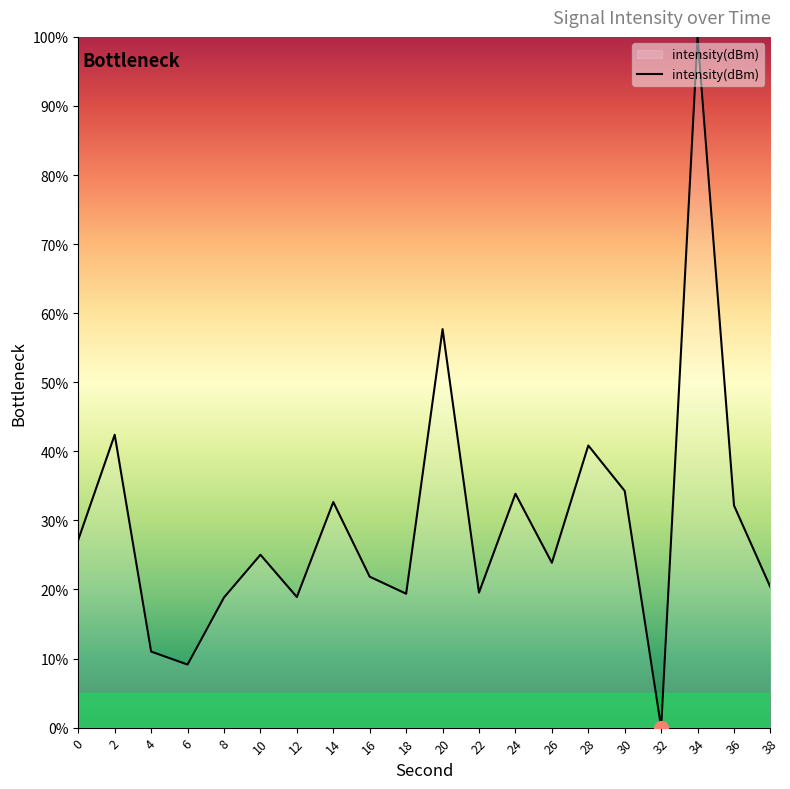

What is the approximate value at 28?

40.8